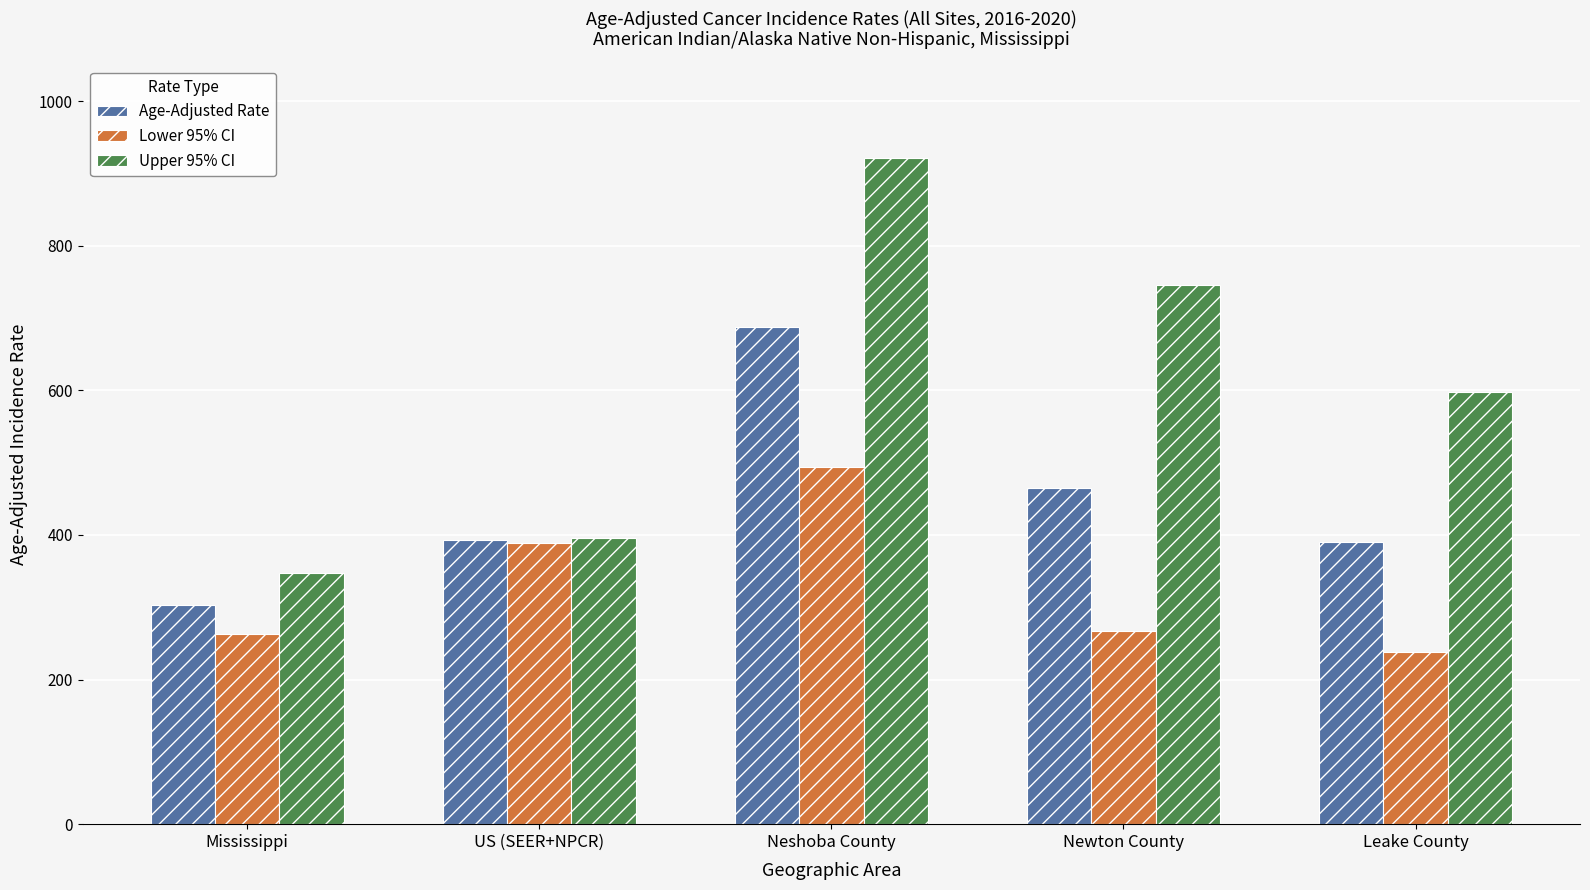

Which series has the largest range (max minus min)?

Upper 95% CI